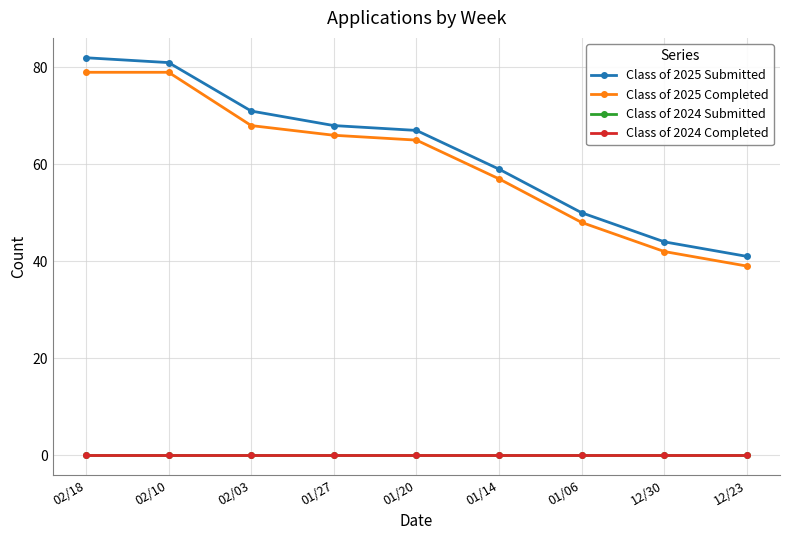

Is this an area chart (filled region under the line)?

No